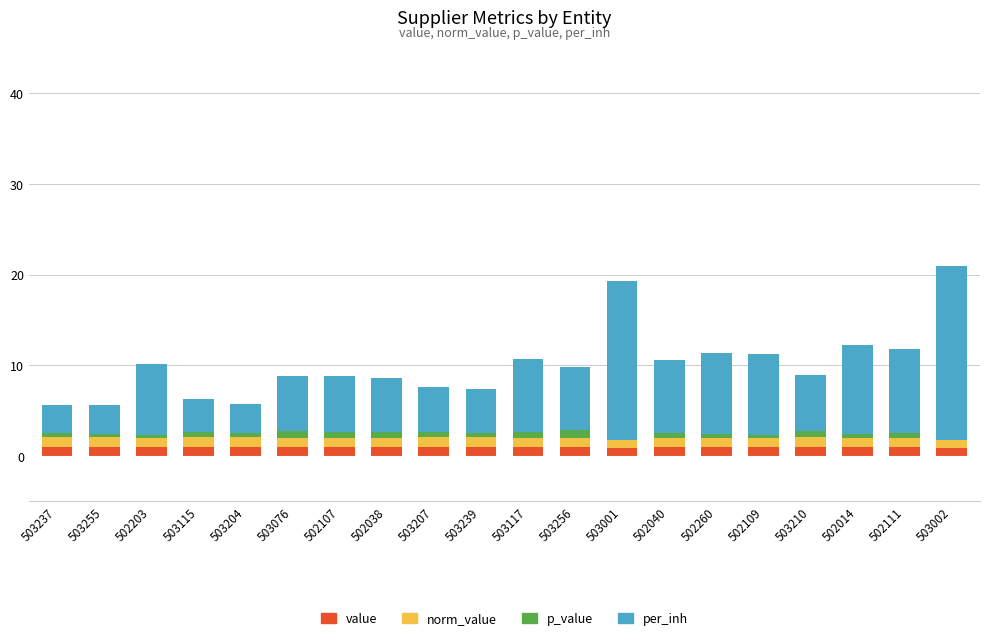

The value series shows 1.0 at 502107. True or false?

True